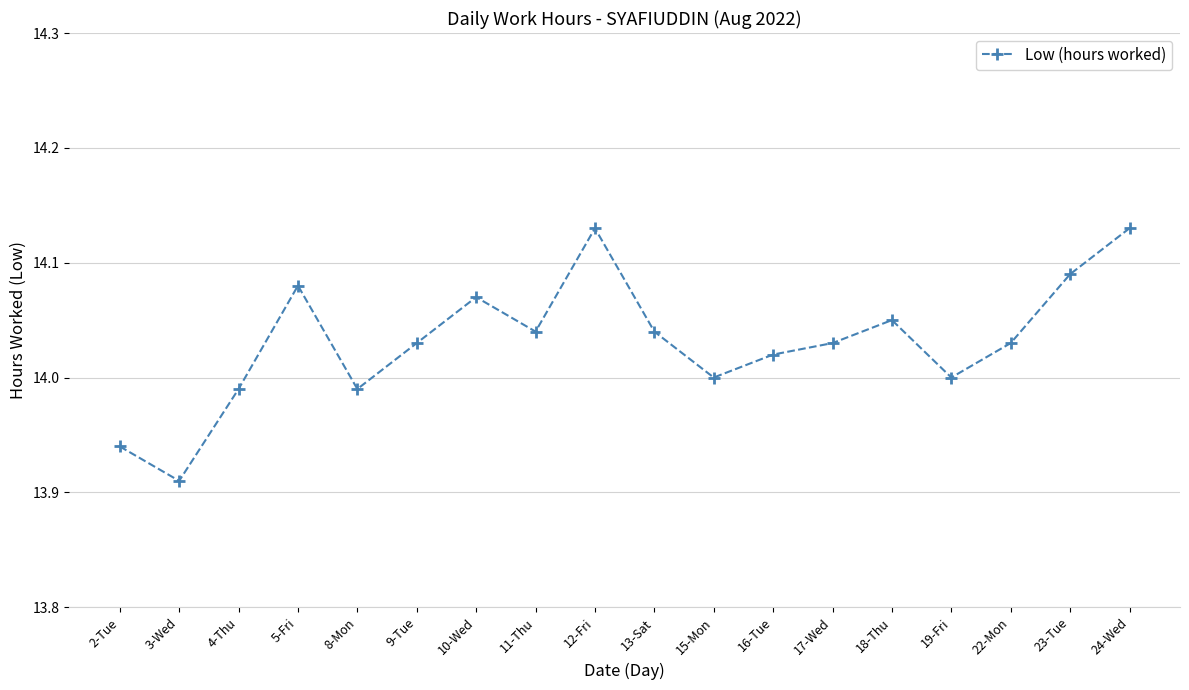

Is it true that the value at 12-Fri is 4.9?

False